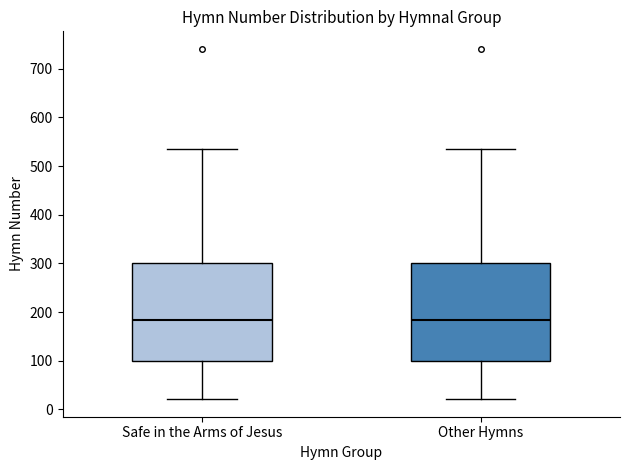

Reading left to right, read every box against the y-axis: the position of its median line, the range the box covers, and the ends of its whiskers. The values are not printed on the chart, so give them approximately, as read against the axis.

Safe in the Arms of Jesus: median 180, box 100 to 300, whiskers 20 to 540
Other Hymns: median 180, box 100 to 300, whiskers 20 to 540